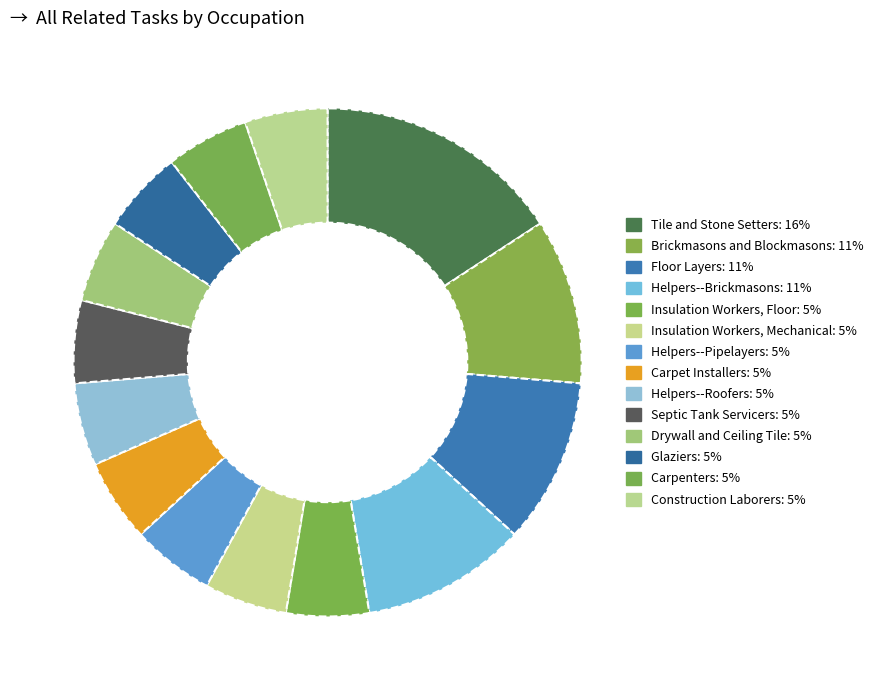

What percentage is NOT represented by Drywall and Ceiling Tile?

94.7%